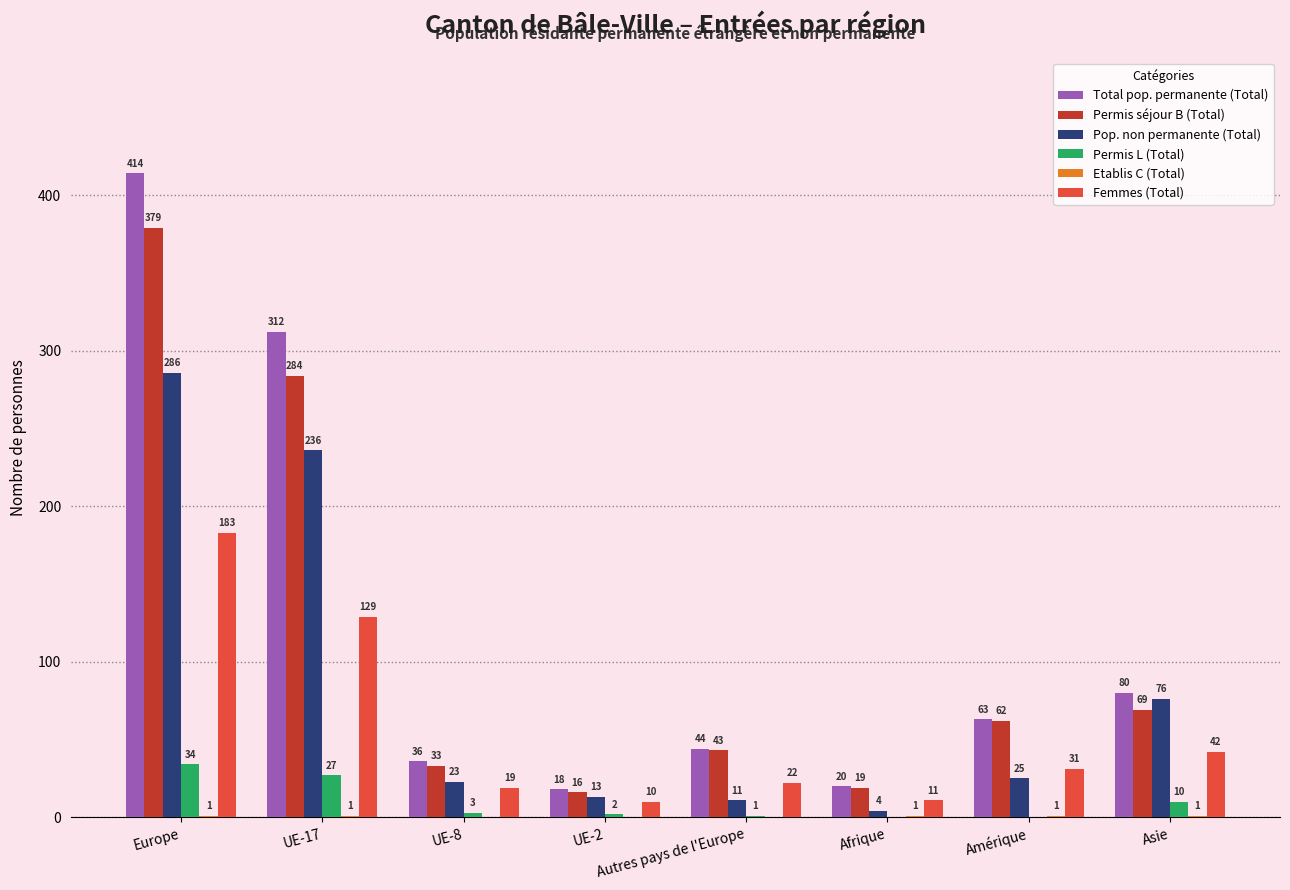

Which label corresponds to the largest value in the chart?

Europe